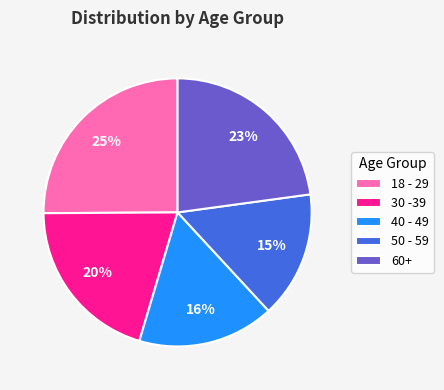

Rank the categories by value from lowest to highest.

50 - 59, 40 - 49, 30 -39, 60+, 18 - 29